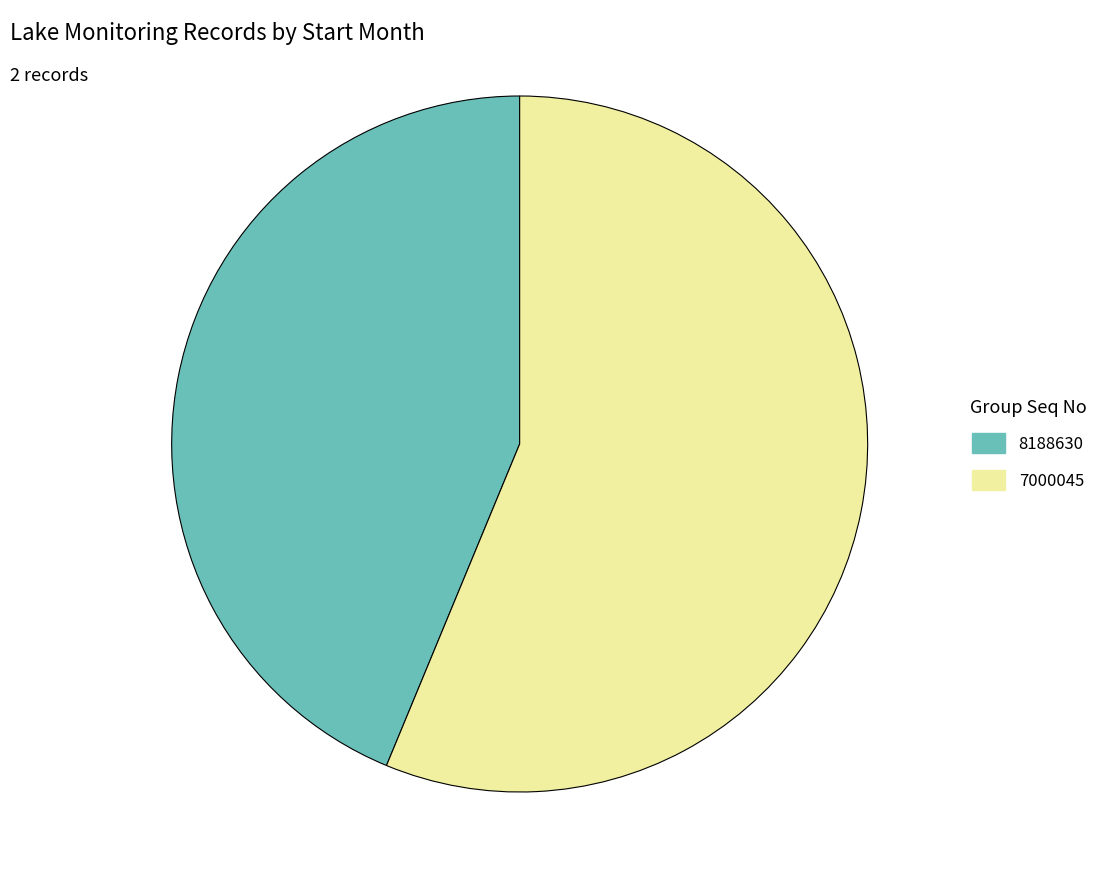

Do 8188630 and 7000045 together represent more than half of the pie?

Yes